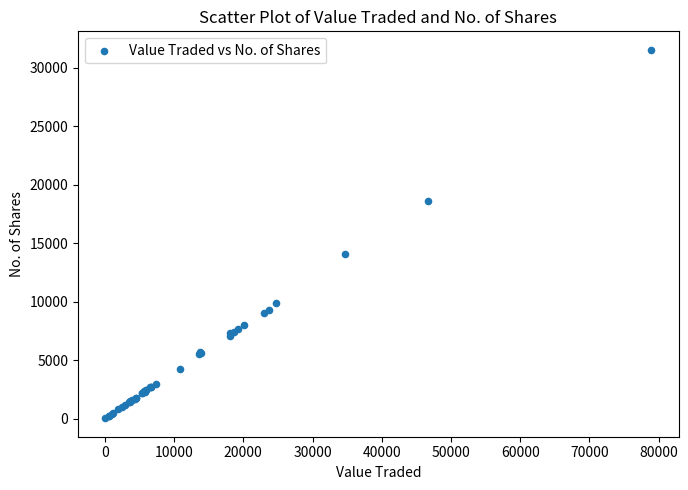

What Y value in the scatter plot is closest to 15790?

14101